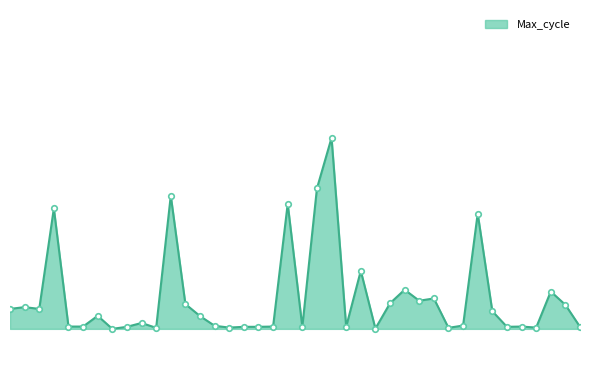

Is this an area chart (filled region under the line)?

Yes